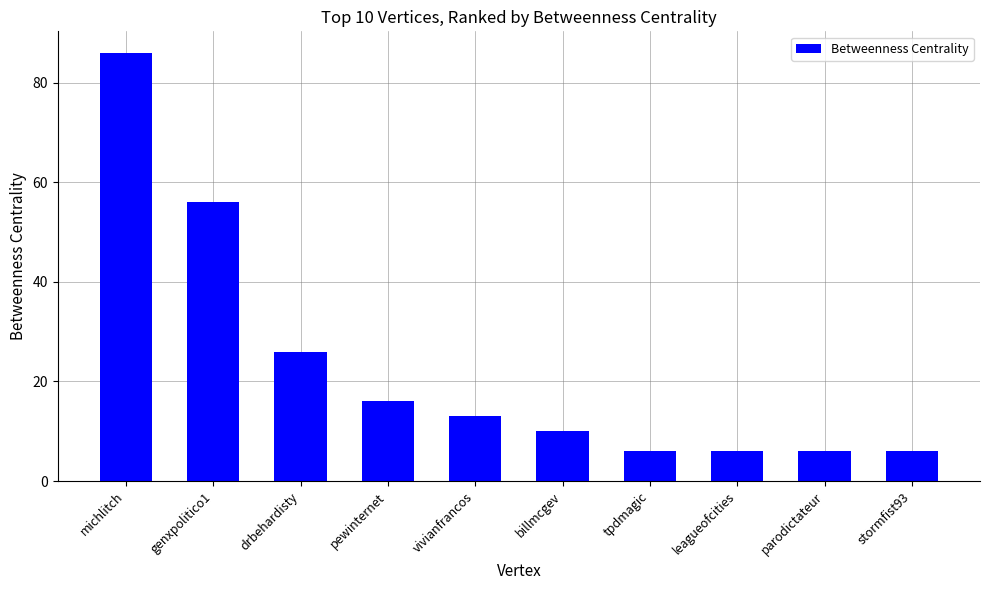

True or false: the data shows 10 at billmcgev.

True